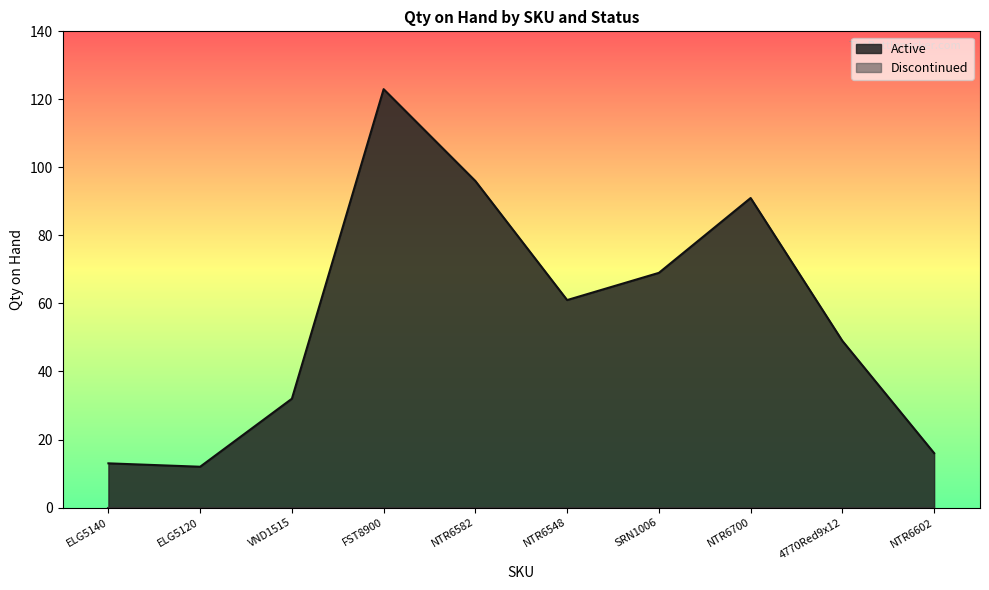

What is the approximate value at FST8900, to the nearest 50?

100